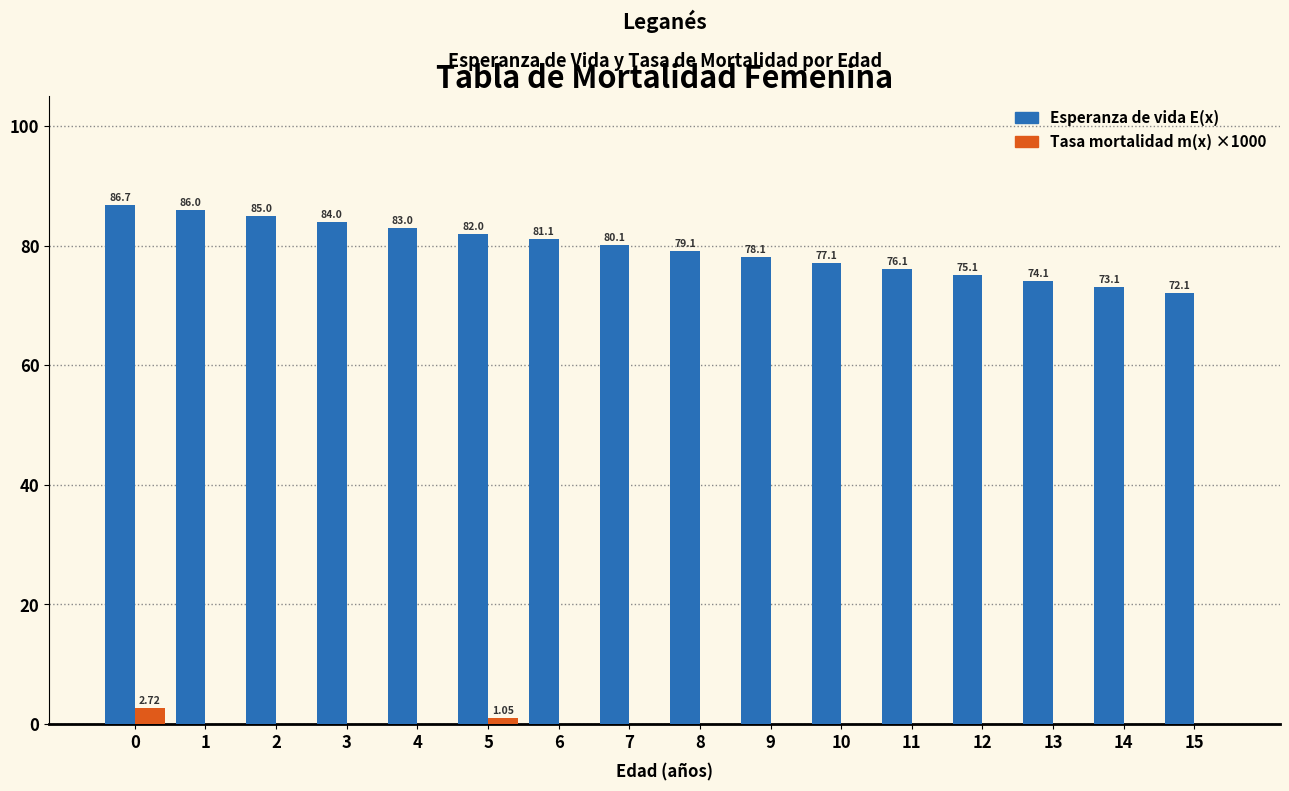

Between 0 and 15, which series saw the biggest shift?

Esperanza de vida E(x)